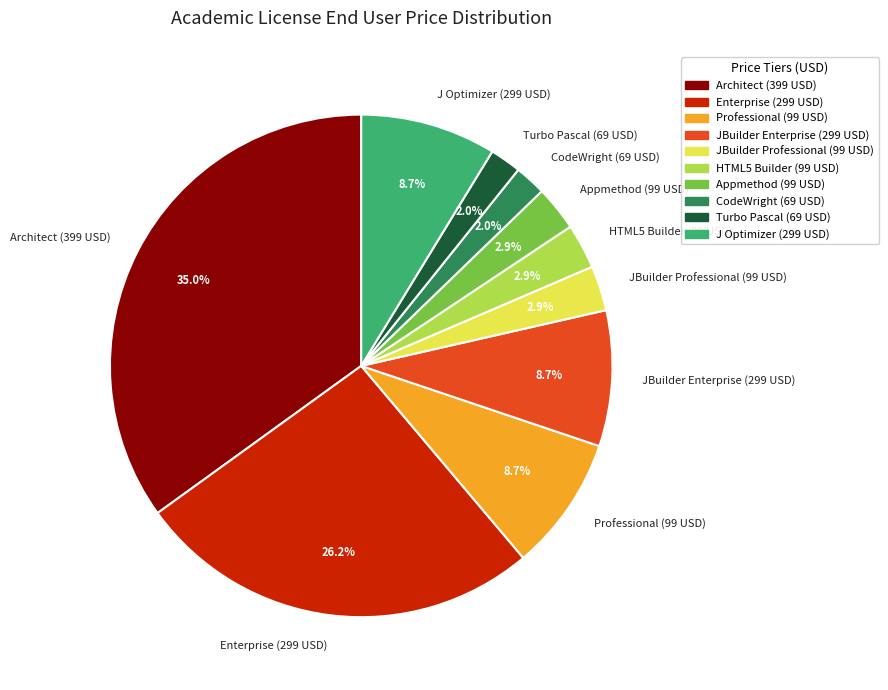

What is the ratio of the value at CodeWright (69 USD) to the value at Appmethod (99 USD)?

0.7